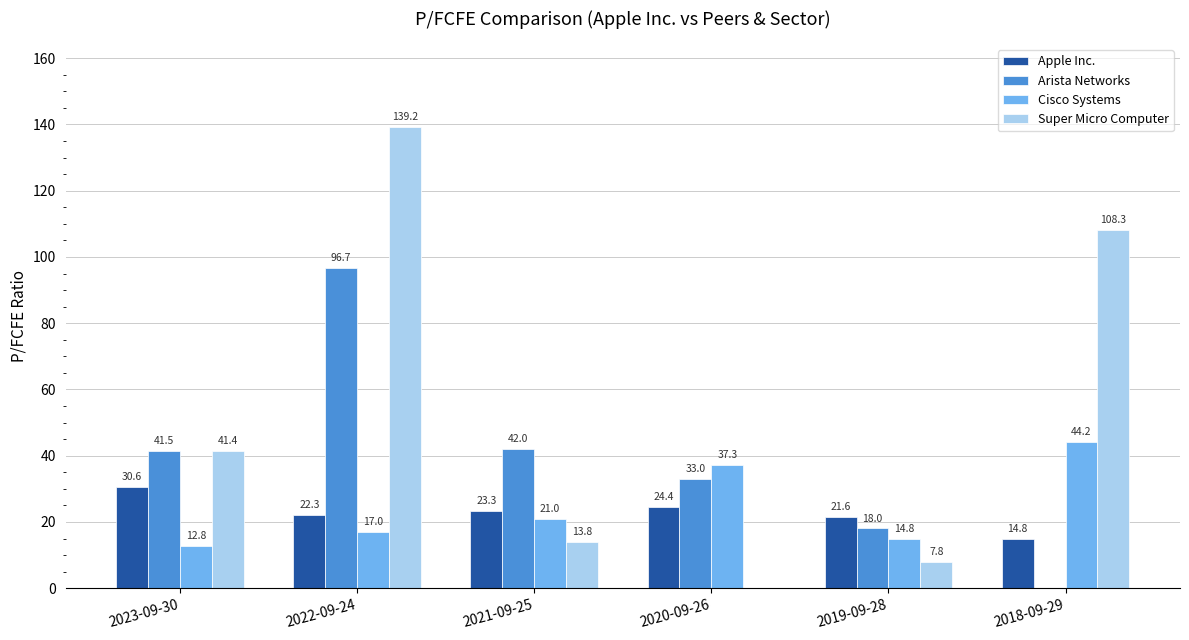

Which series changed the most between 2019-09-28 and 2018-09-29?

Super Micro Computer